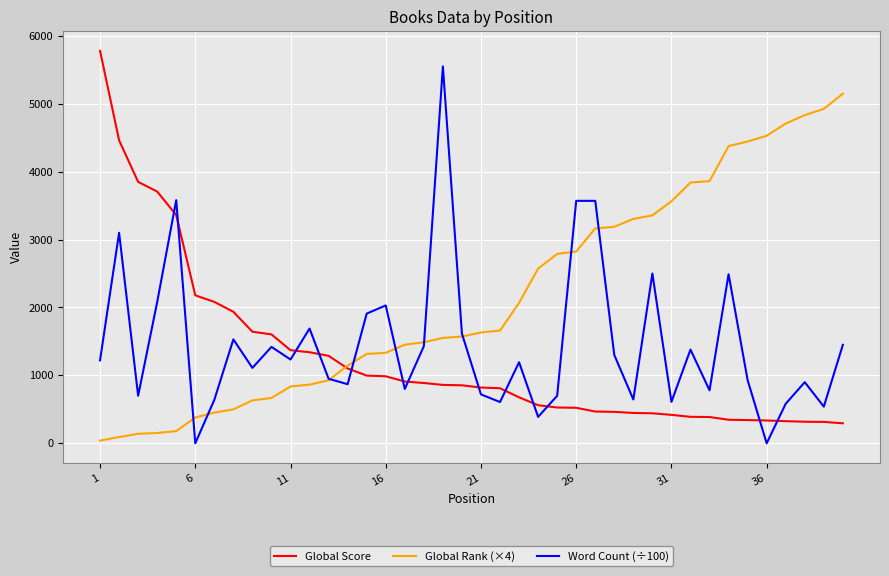

Which series has the largest total across all categories?

Global Rank (×4)